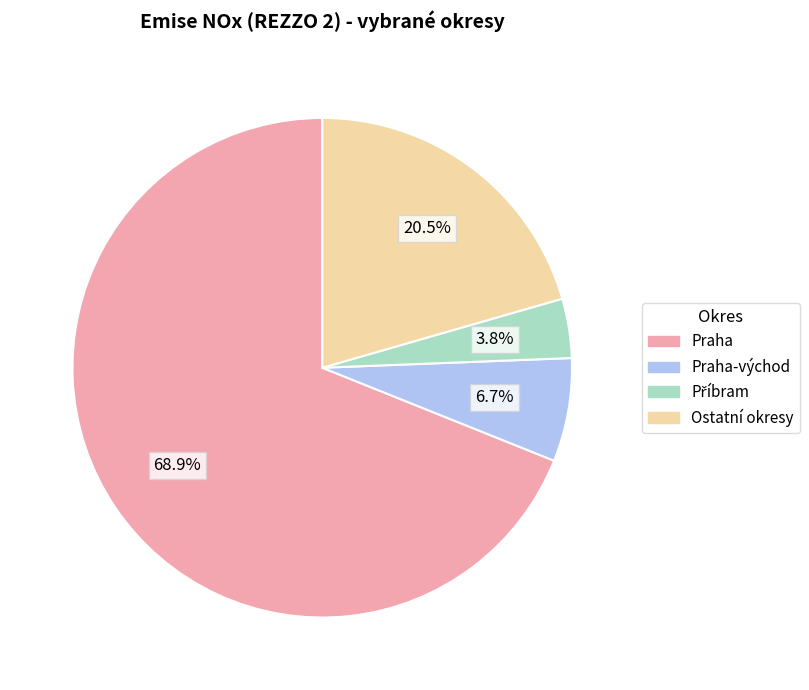

Is there a majority slice in this chart?

Yes